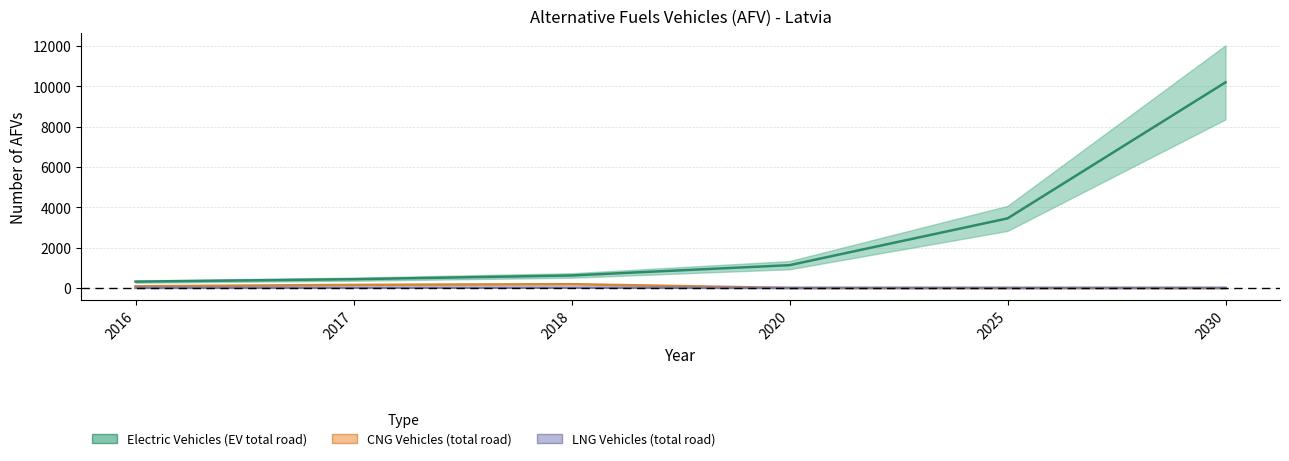

At how many categories does at least one series exceed 5319?

1